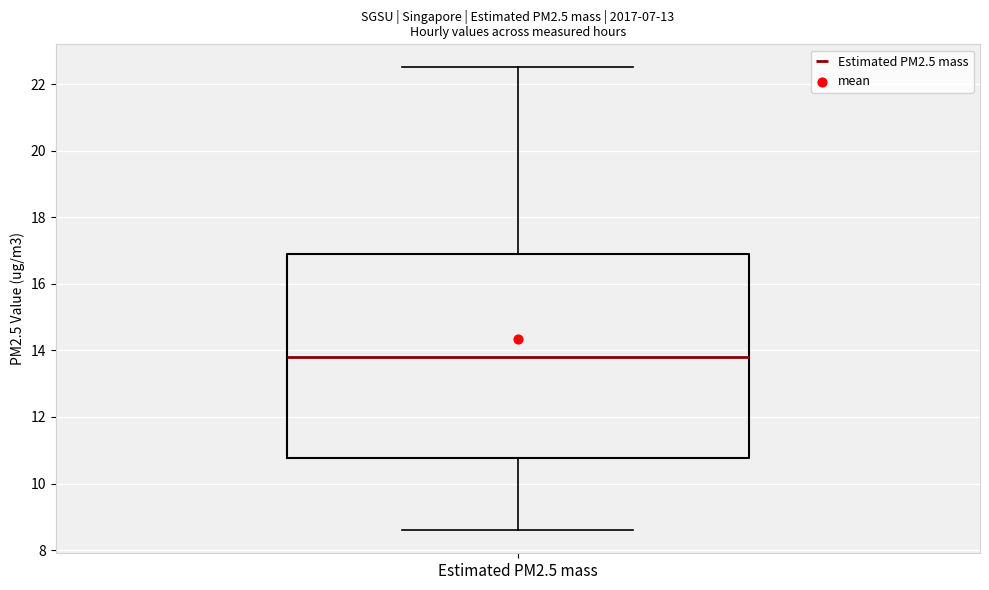

Transcribe this box plot: give where the median line is, the range the box spans, and where the two whiskers end, as read against the y-axis. The values are not printed on the chart, so give them approximately, as read against the axis.

median 13.8, box 10.8 to 17.0, whiskers 8.6 to 22.6